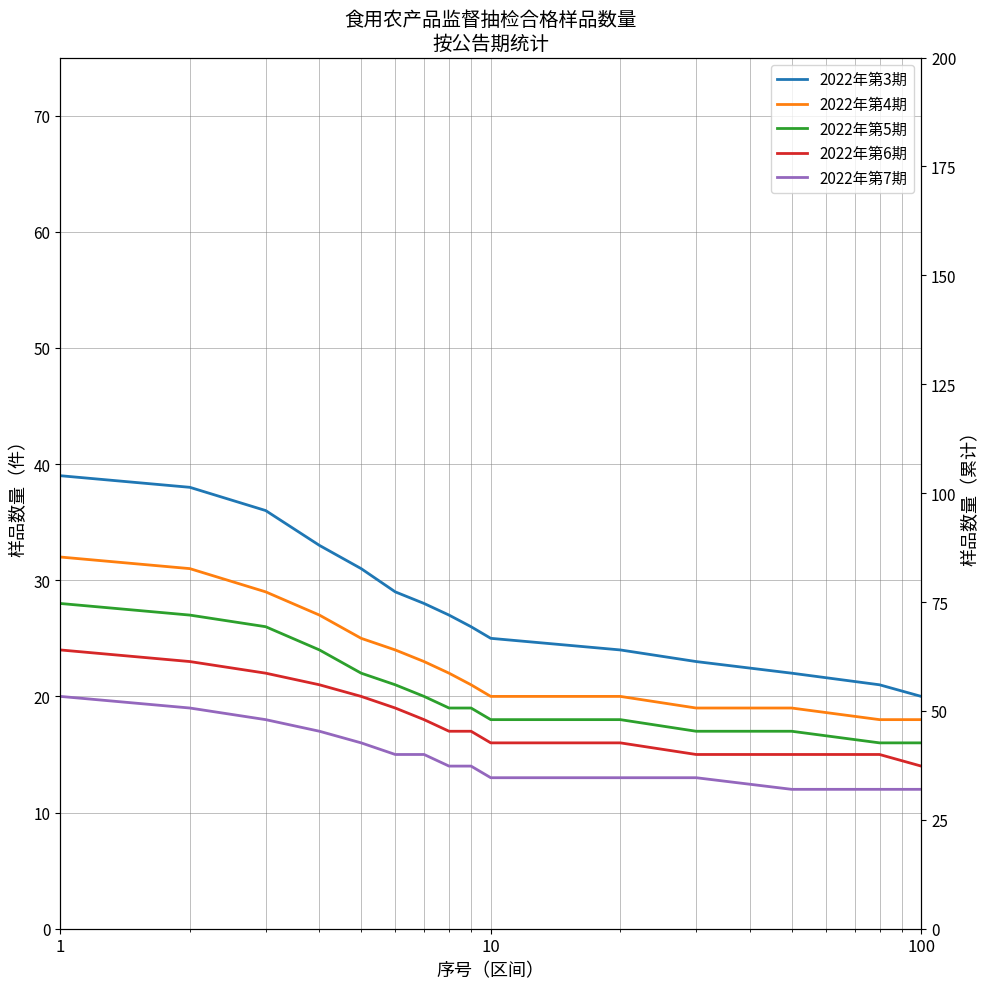

Rank the series by their maximum value, from highest to lowest.

2022年第3期, 2022年第4期, 2022年第5期, 2022年第6期, 2022年第7期